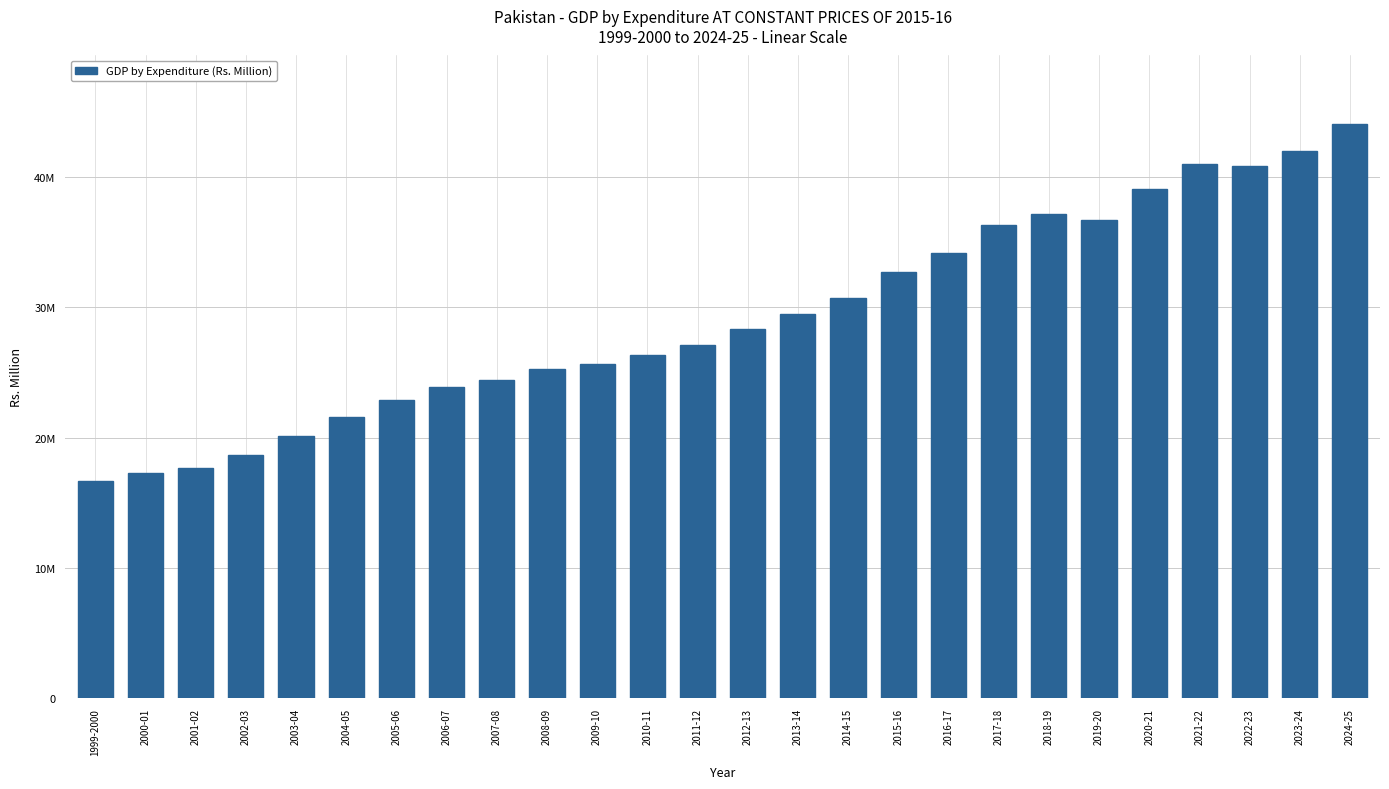

What is the difference between the maximum and minimum values?

27388526.3